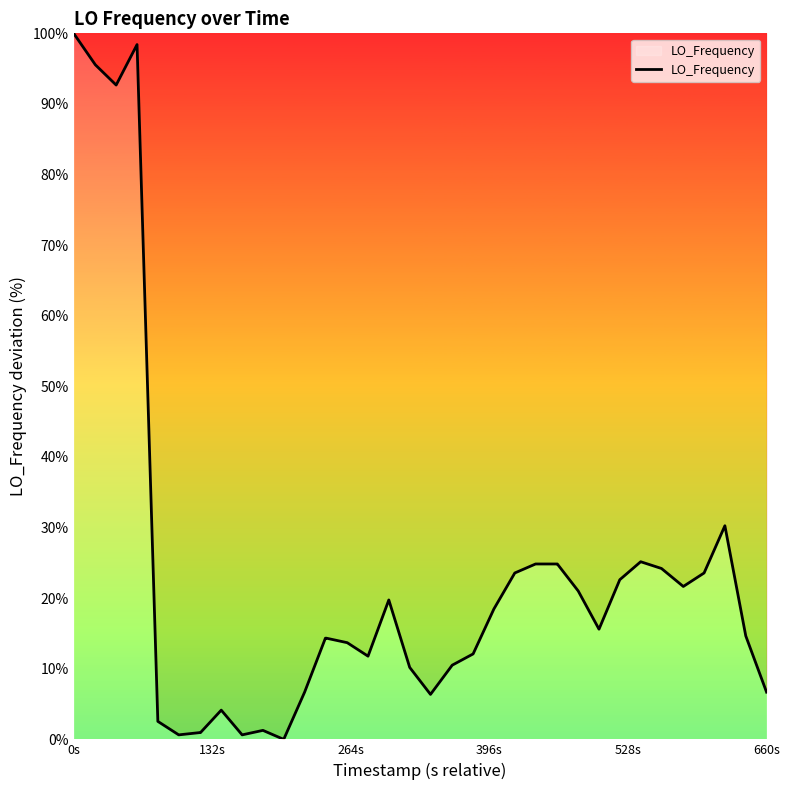

What is the maximum value shown in the chart?

100.0